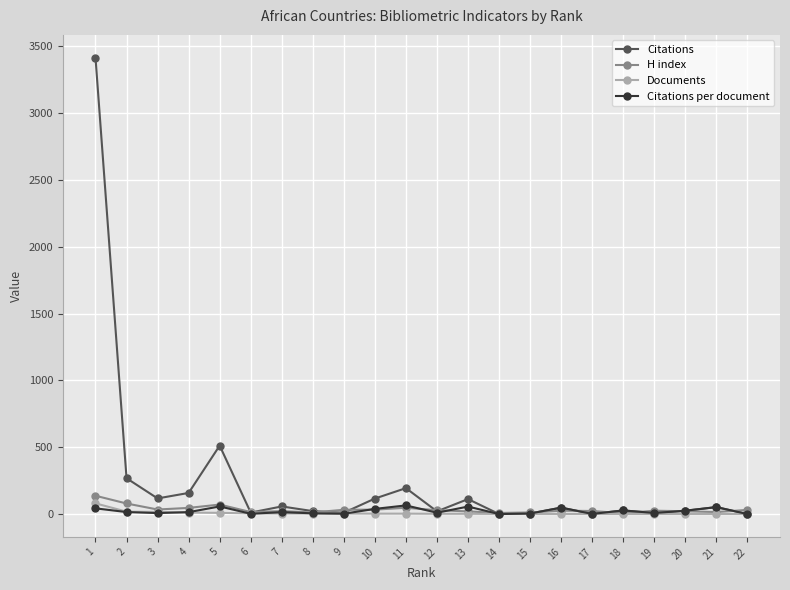

What is the lowest value of the H index series?

6.0